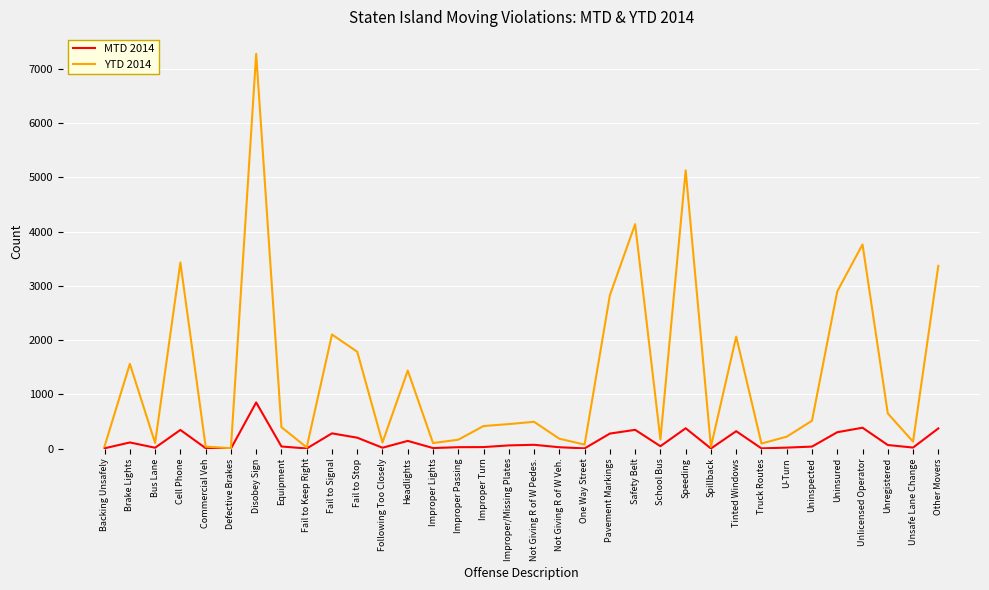

List the series in order of their overall mean, lowest first.

MTD 2014, YTD 2014